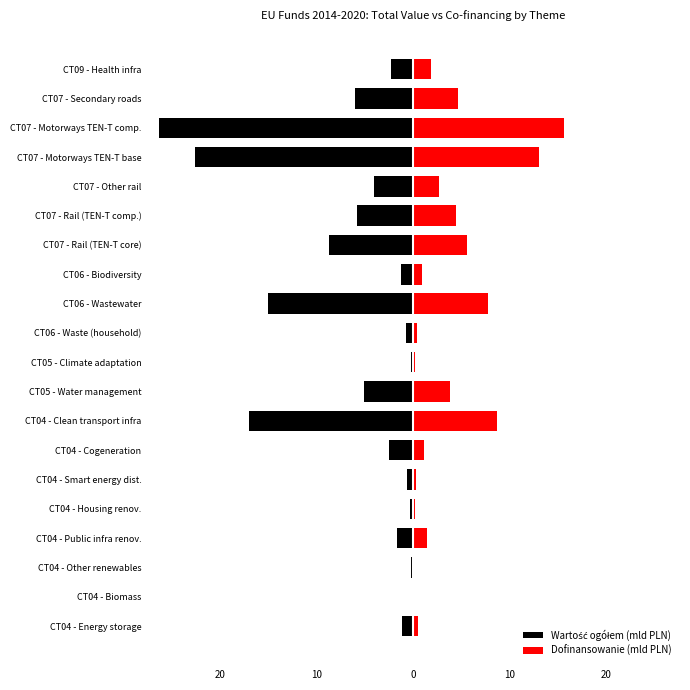

What are all the series names shown in the legend?

Wartość ogółem (mld PLN), Dofinansowanie (mld PLN)